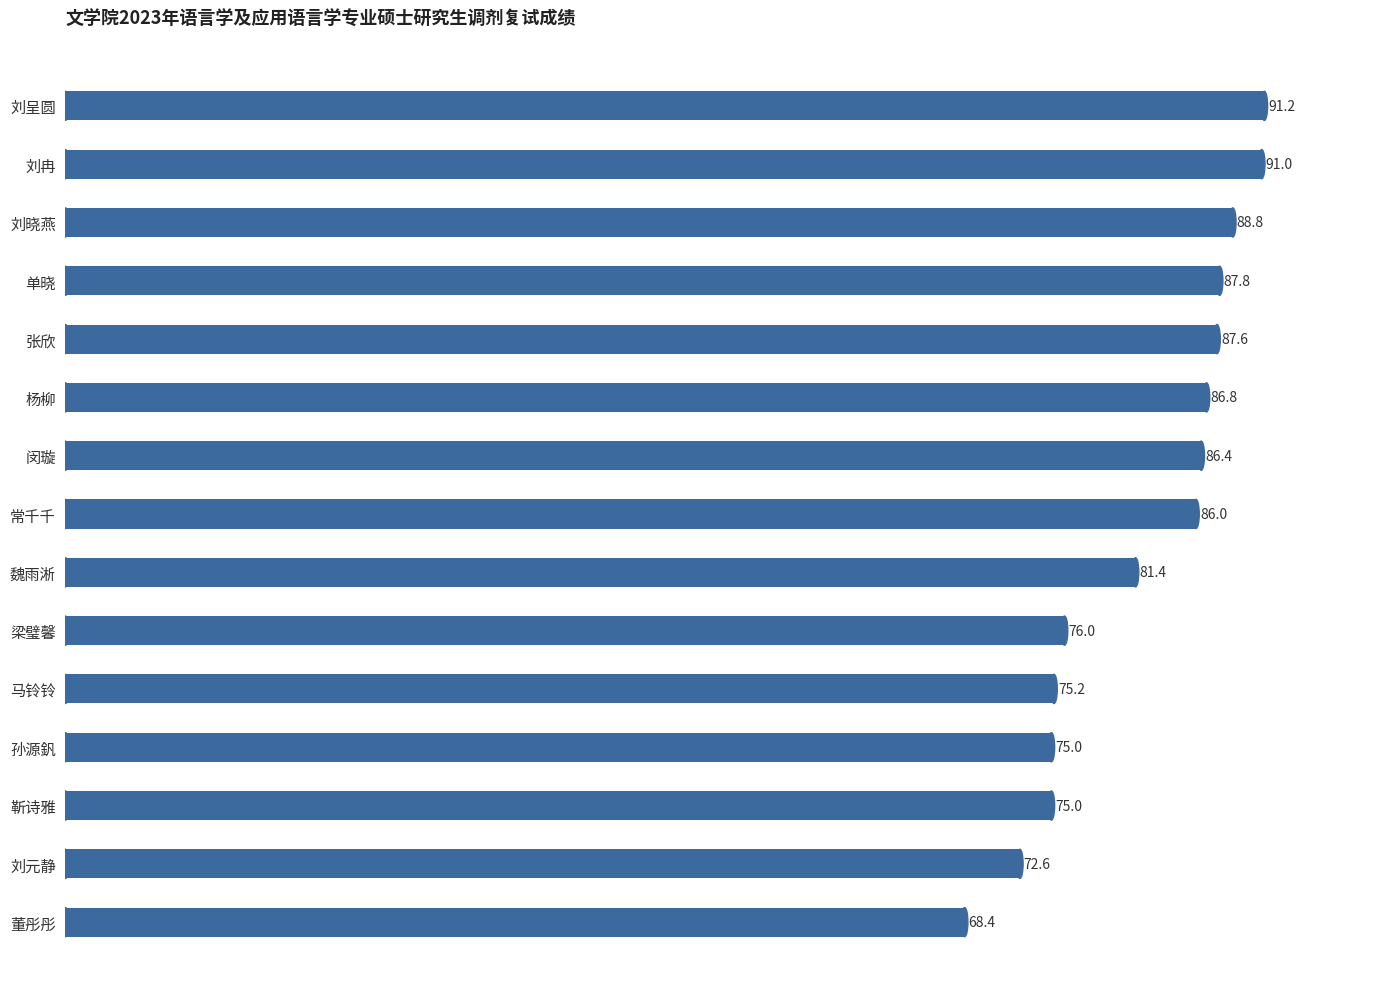

Where is the data nearest to the value 79?

魏雨淅